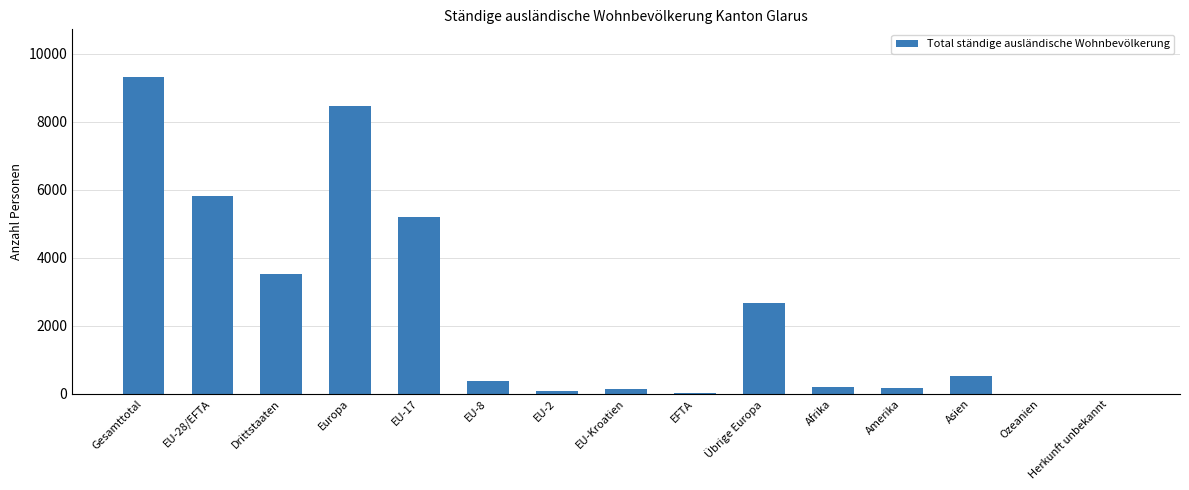

What is the average value?

2427